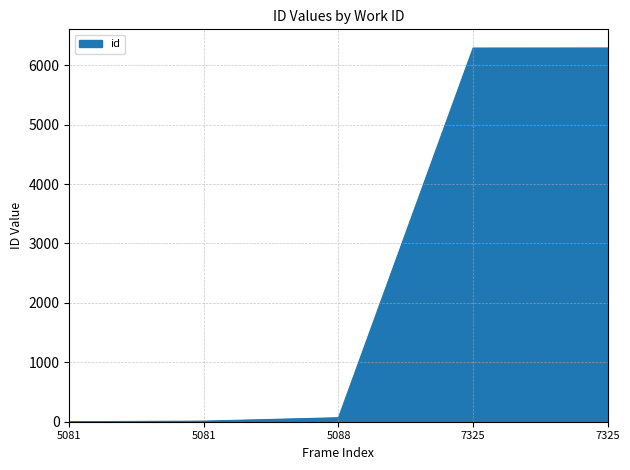

How many distinct data groups are displayed?

1